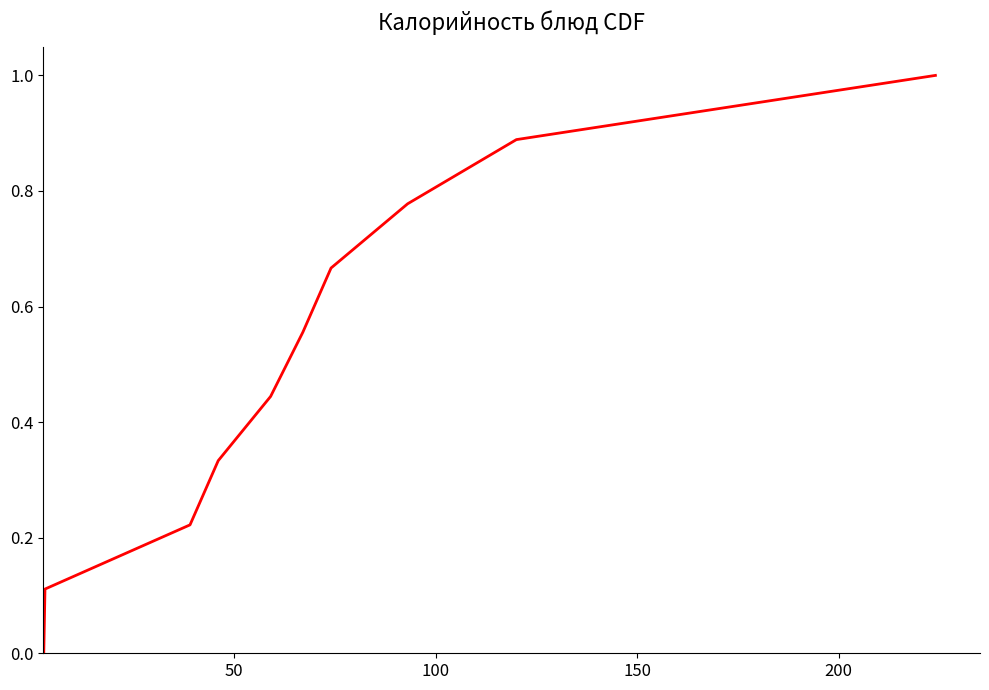

What is the greatest value displayed?

1.0